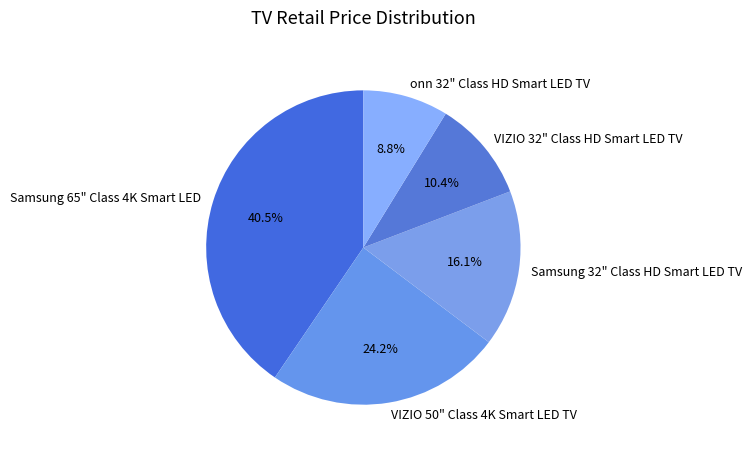

What is the largest slice in the pie chart?

Samsung 65" Class 4K Smart LED